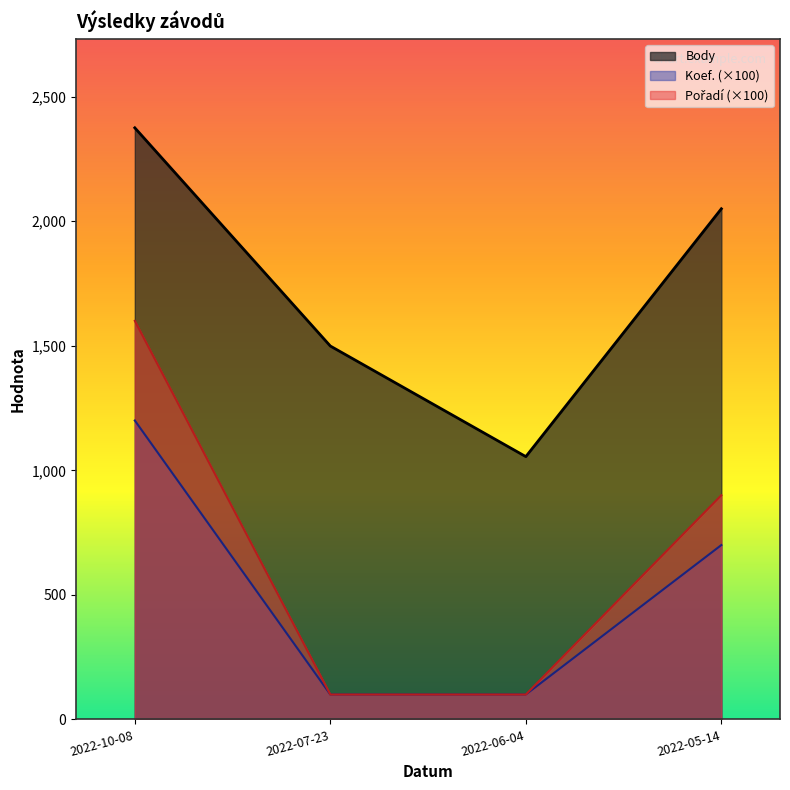

Which has a higher value, 2022-06-04 or 2022-10-08?

2022-10-08